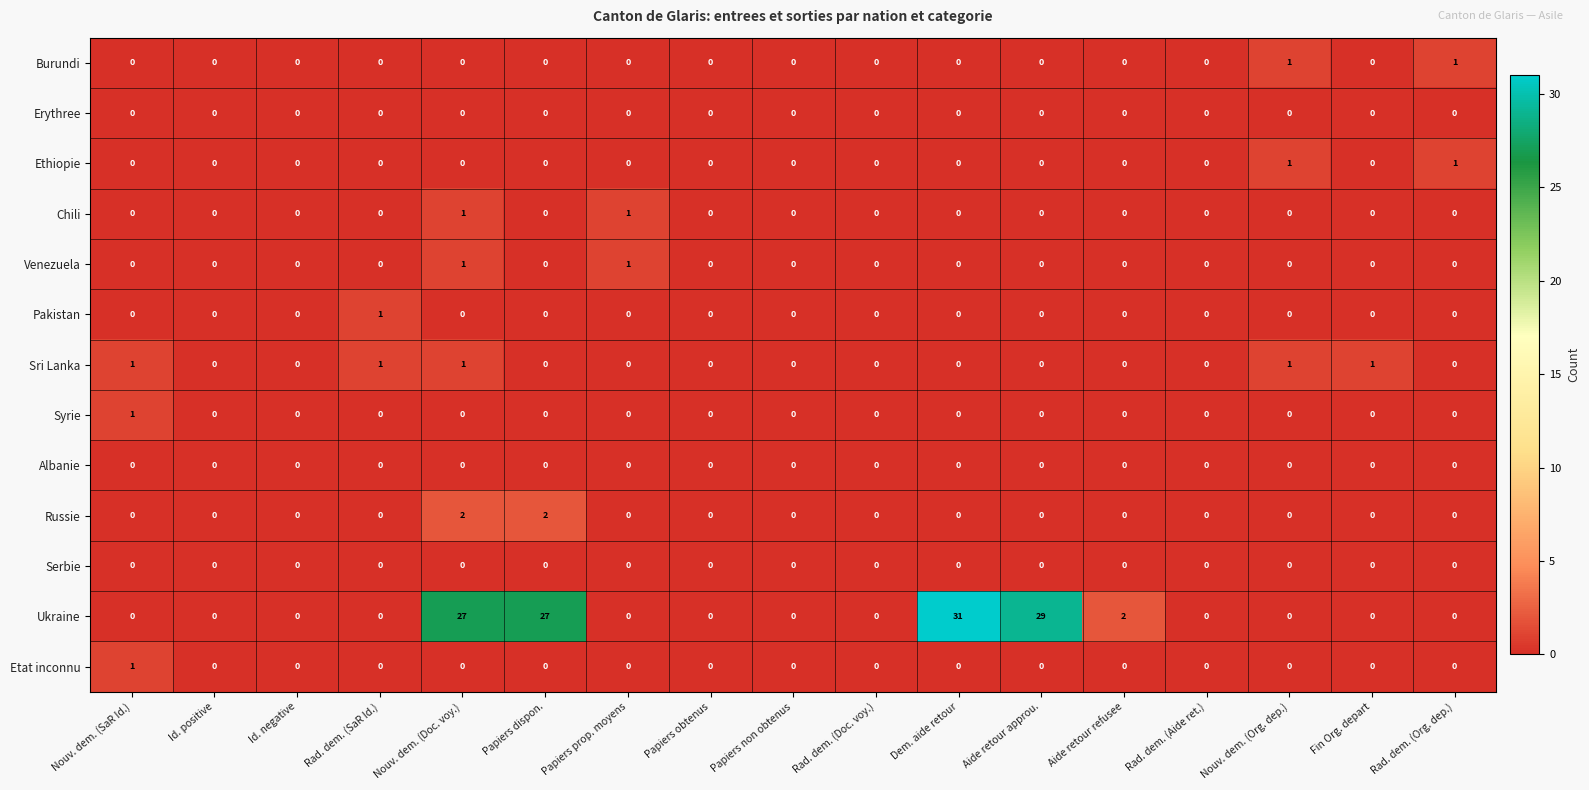

At which category is the sum across all series the highest?

Nouv. dem. (Doc. voy.)